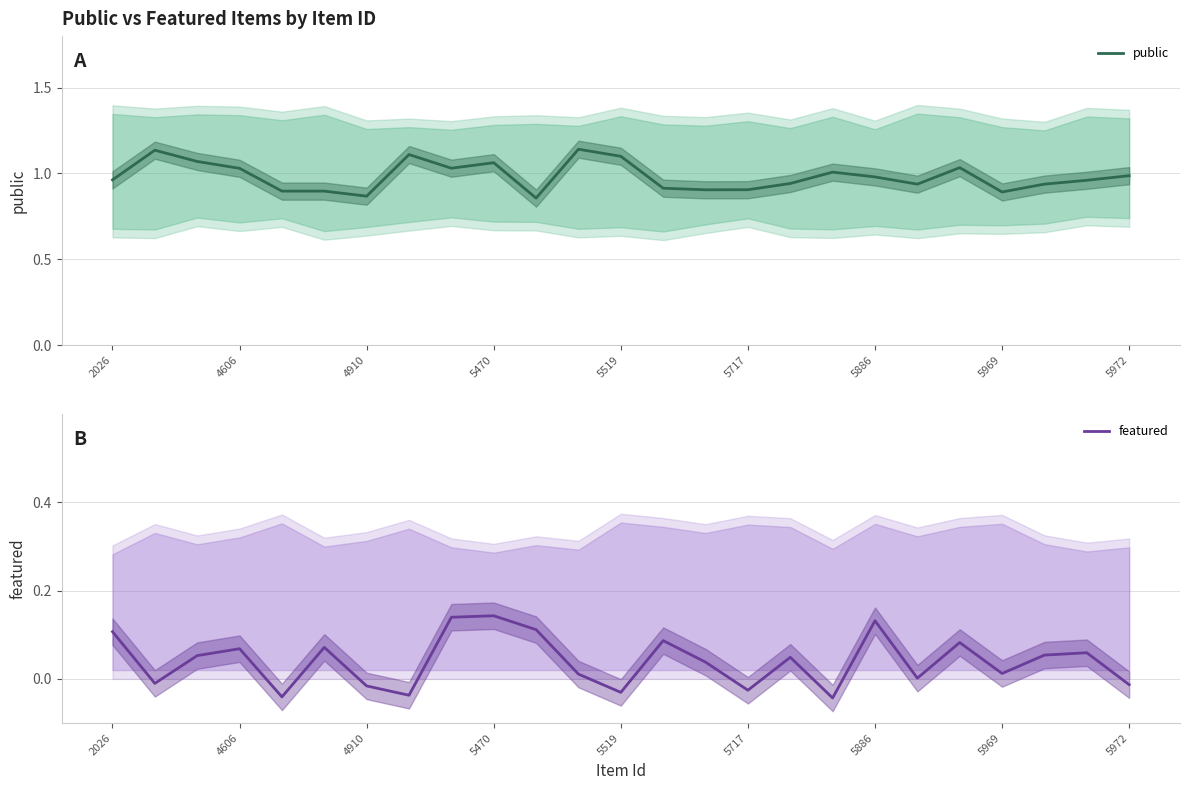

Which category has the highest value across all series?

11